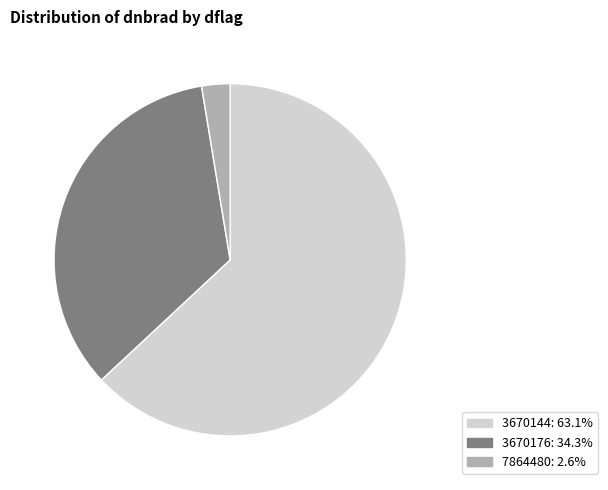

Is there a majority slice in this chart?

Yes